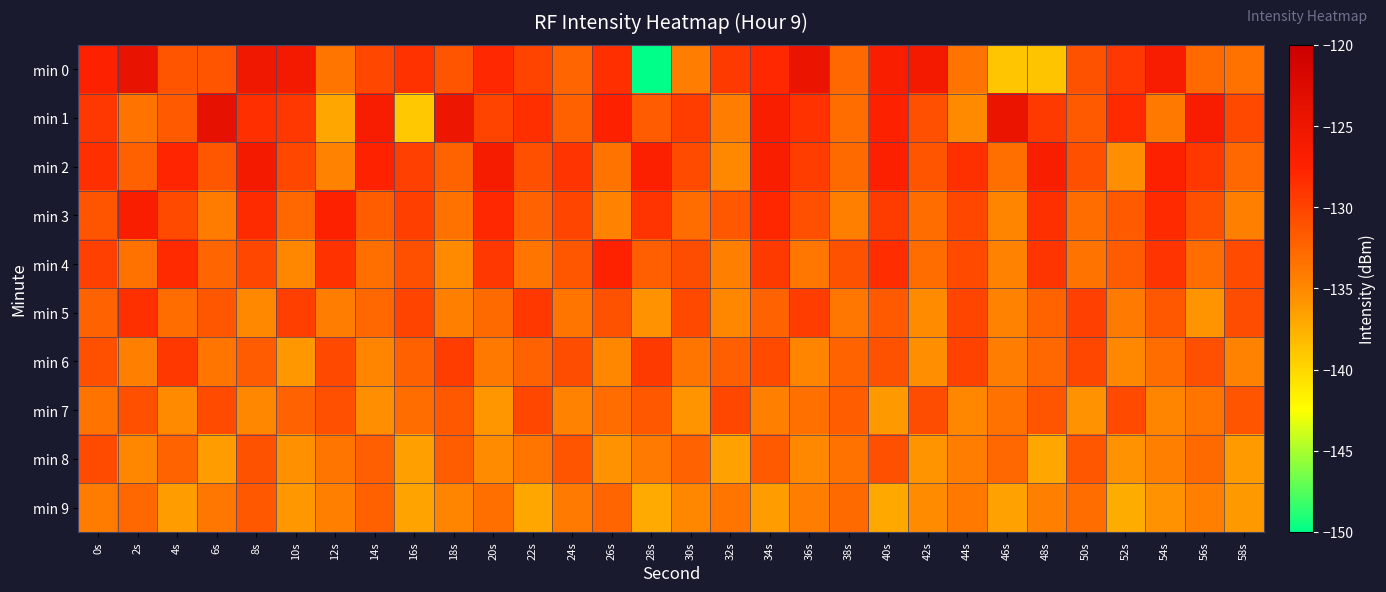

At which category does the chart reach its peak across all series?

6s